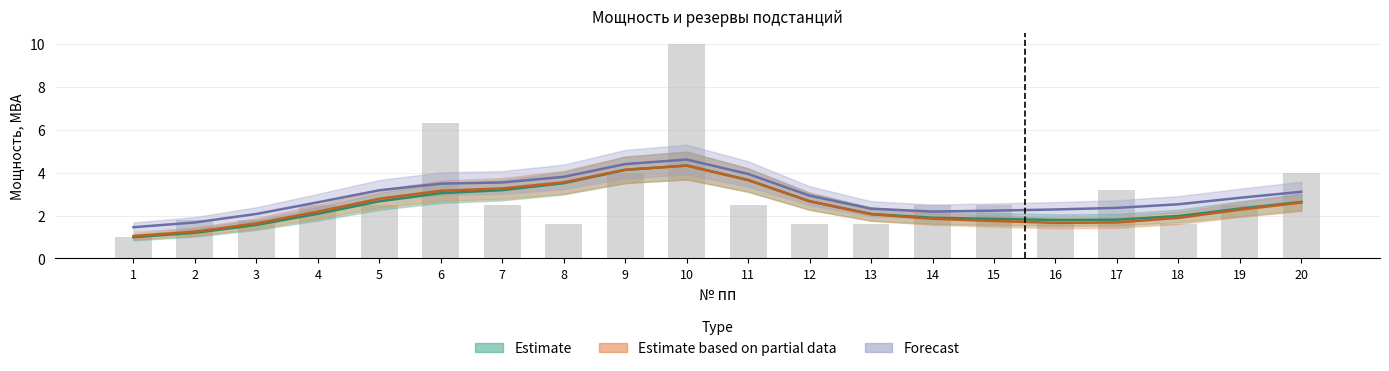

At how many categories does at least one series exceed 7?

1